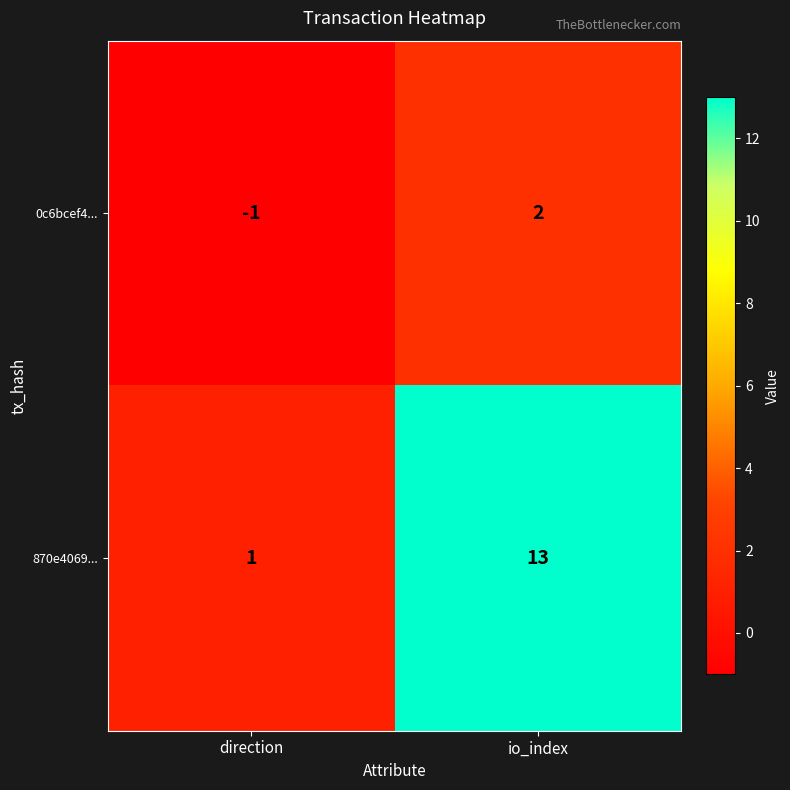

Which series has the widest spread of values?

870e4069...